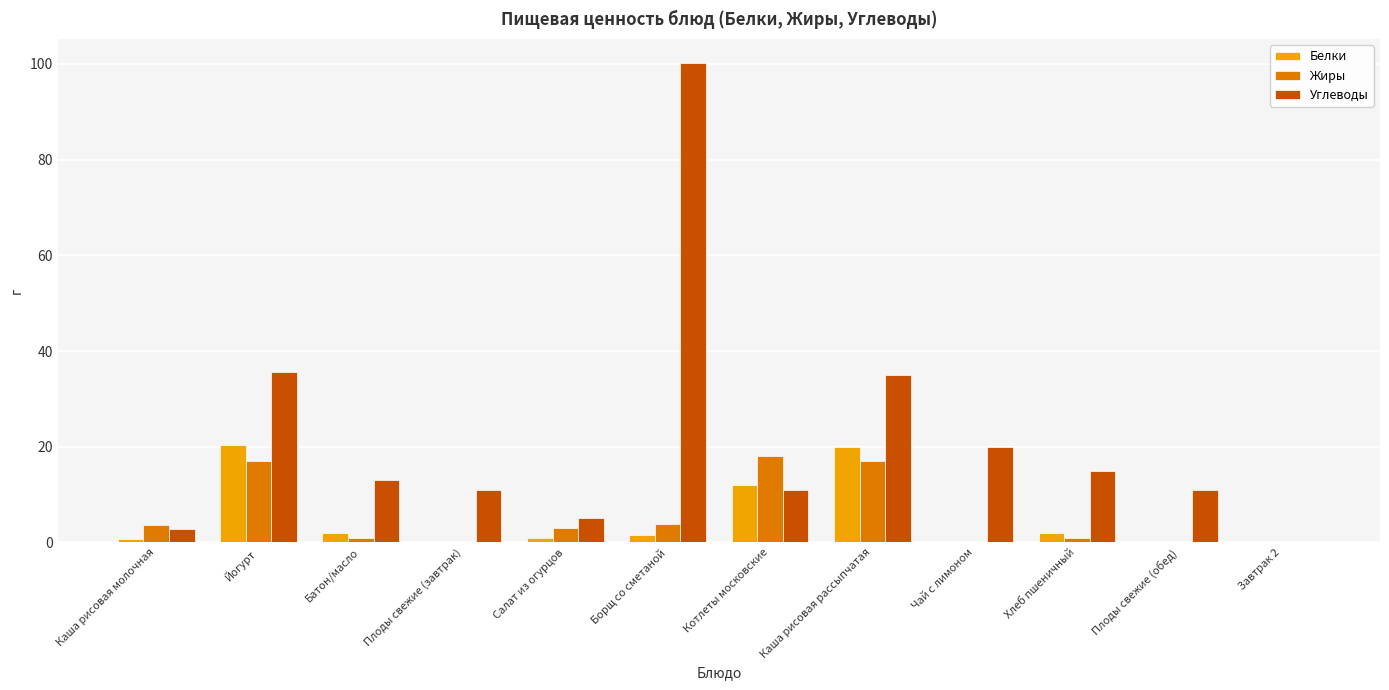

The Жиры series shows -8.2 at Завтрак 2. True or false?

False